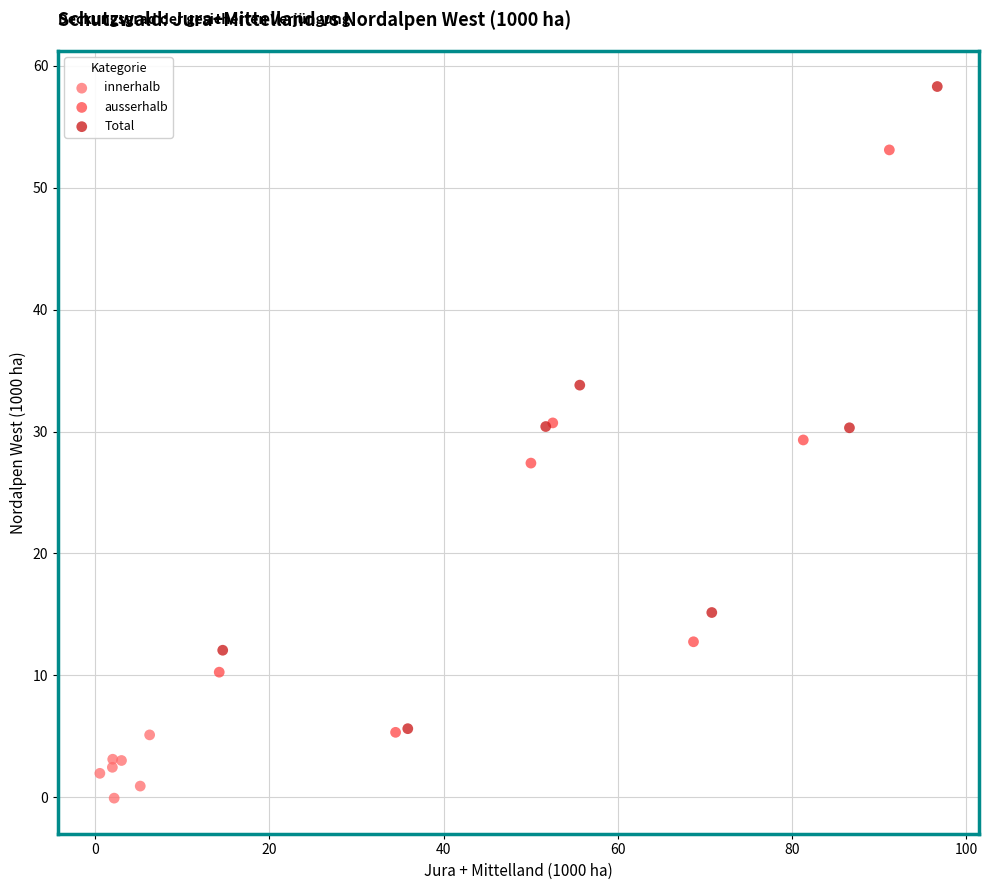

What are all the series names shown in the legend?

innerhalb, ausserhalb, Total